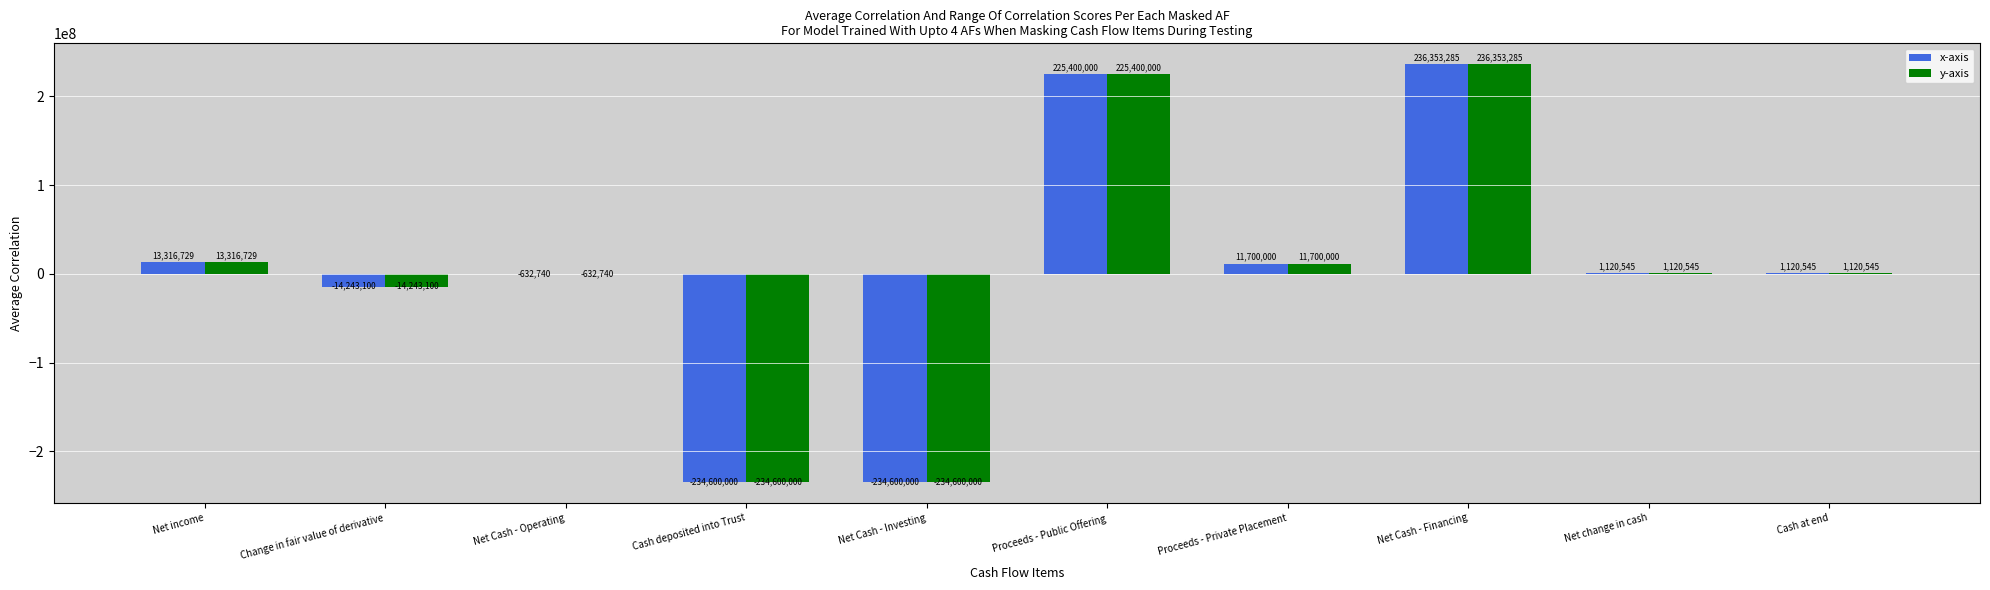

What is the sum of all y-axis values?

4935264